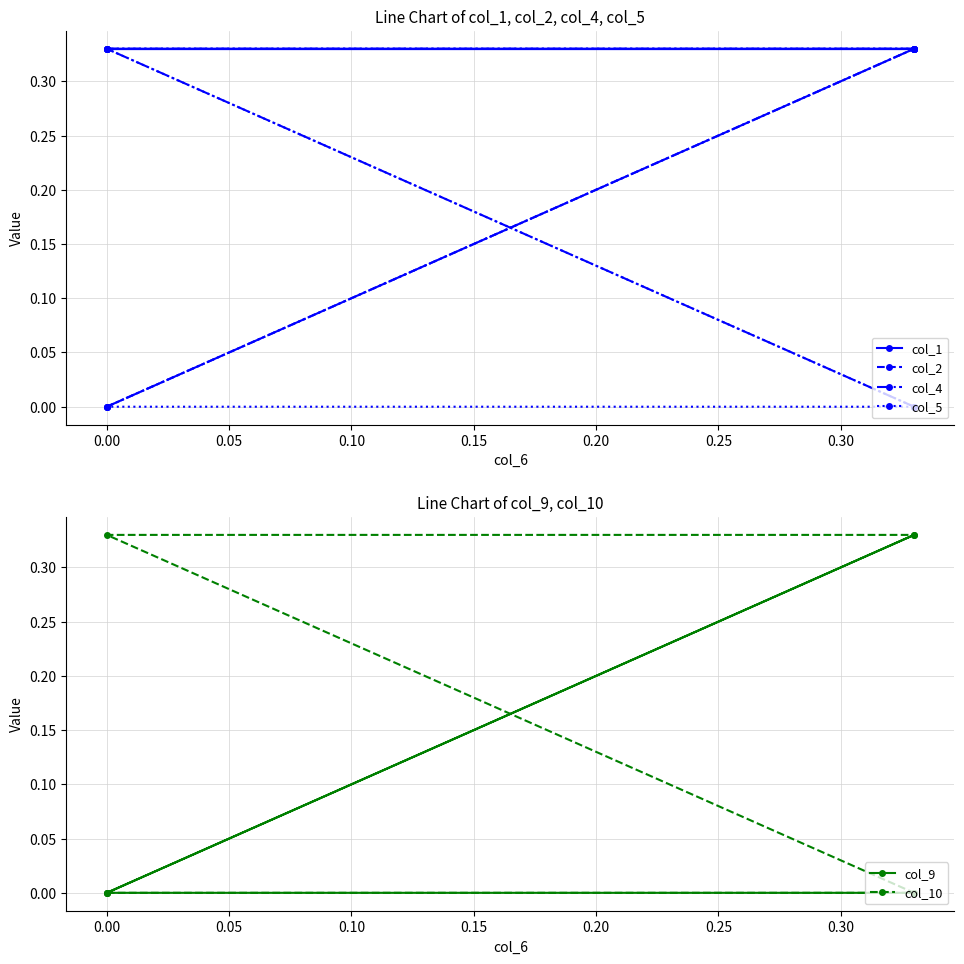

The col_10 series shows 0.6 at 0.00. True or false?

False